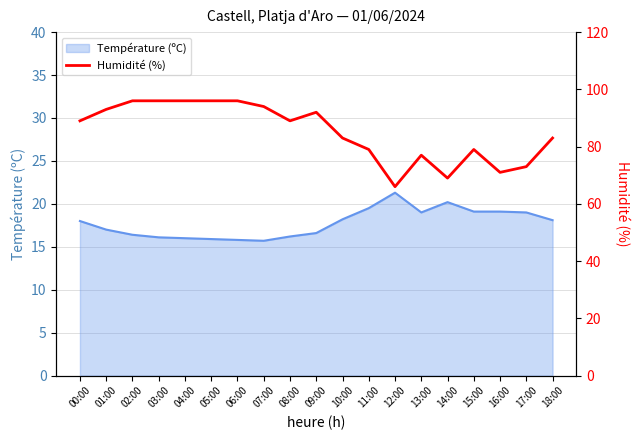

What is the label of the 18th point from the right?

01:00